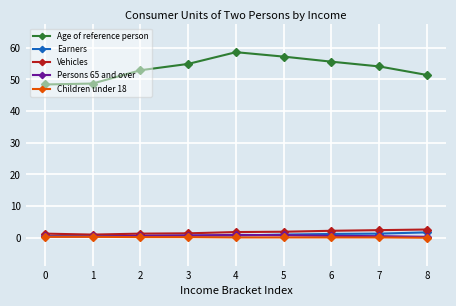

Is the value of Vehicles at 8 greater than the value of Persons 65 and over at 3?

Yes